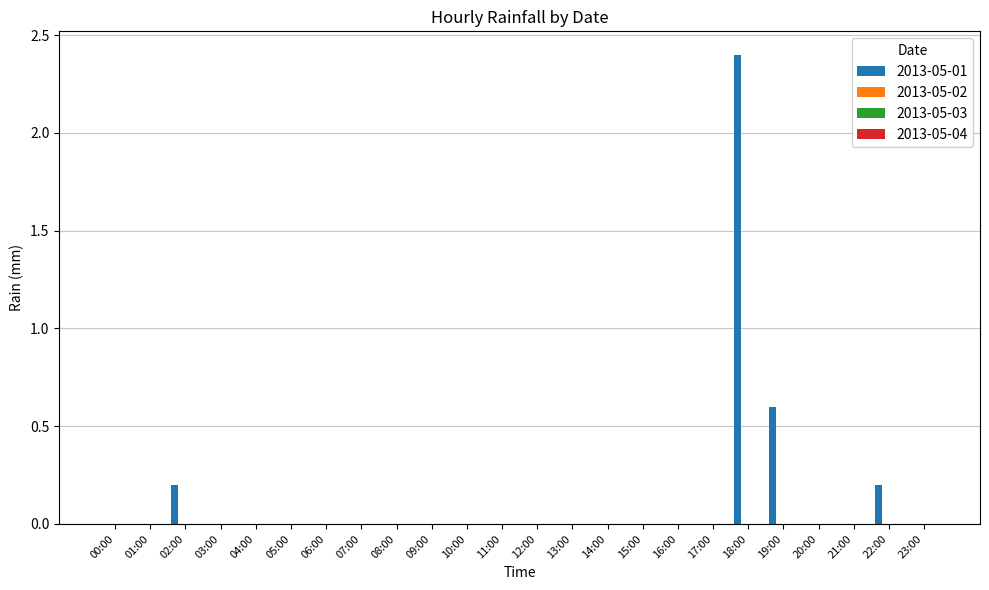

What is the sum of all values?

3.4